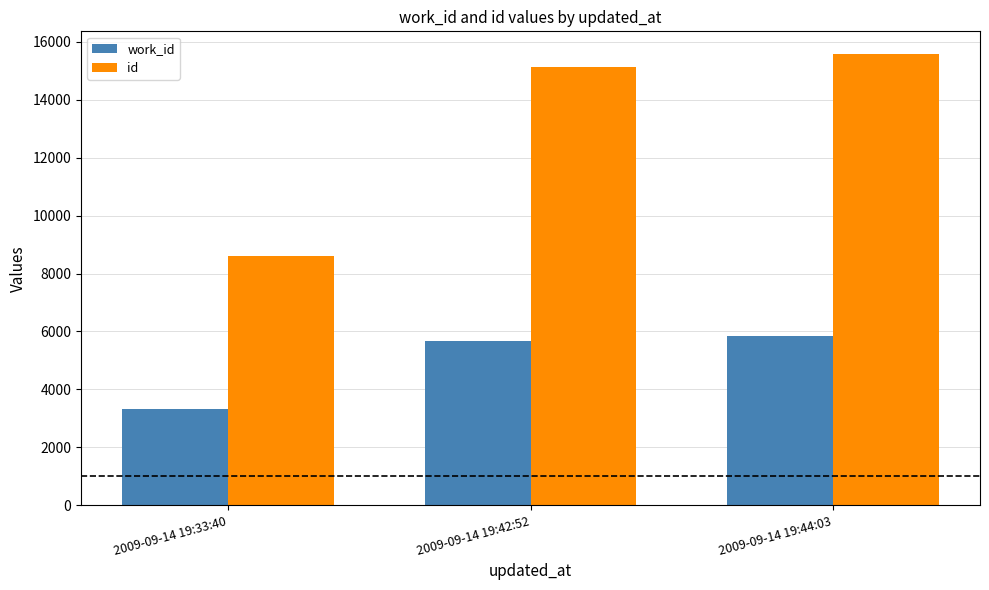

What is the total value across all series at 2009-09-14 19:44:03?

21442